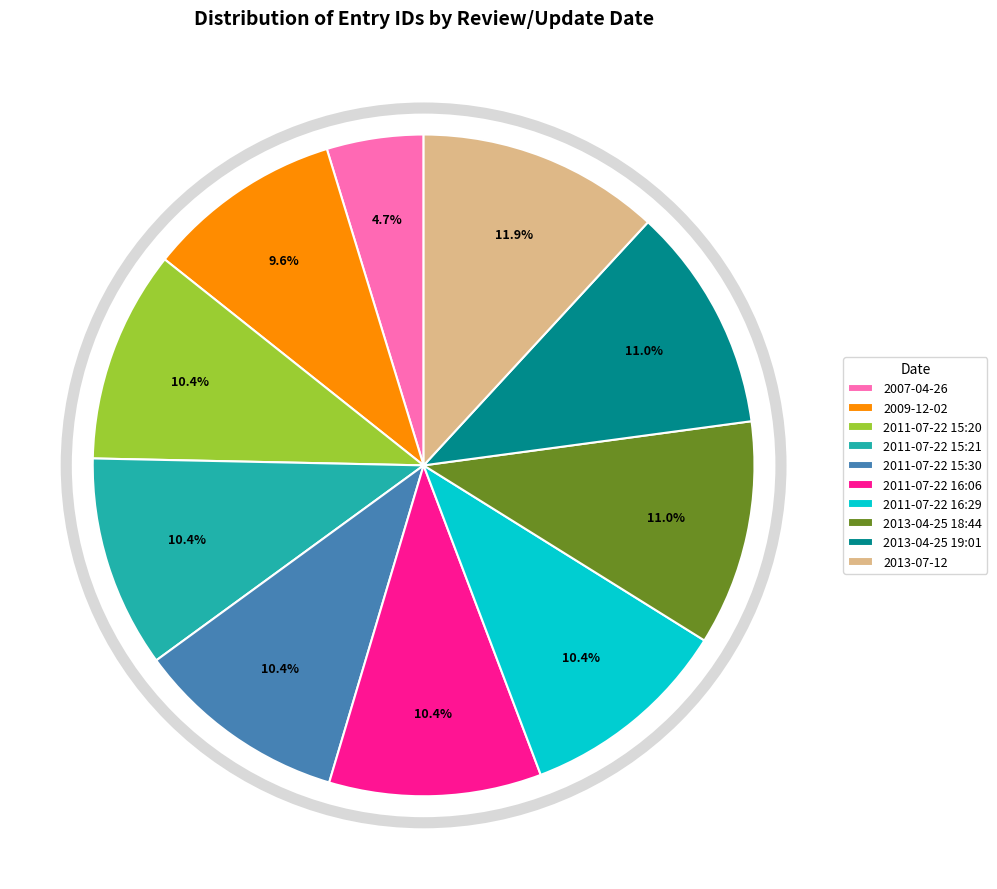

Approximately how many times larger is the value at 2011-07-22 16:29 compared to 2007-04-26?

2.2